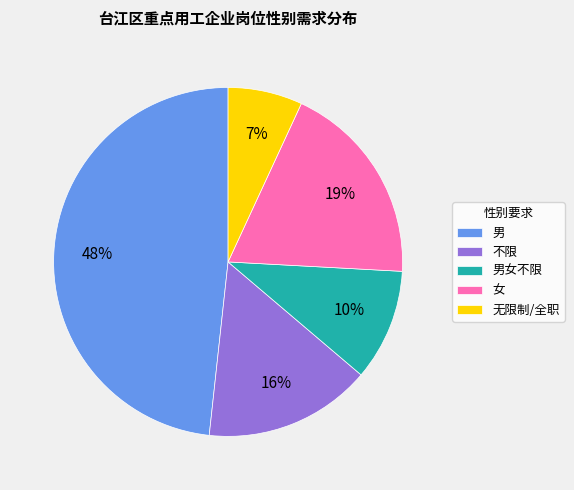

To the nearest percent, what is the average slice percentage?

20%